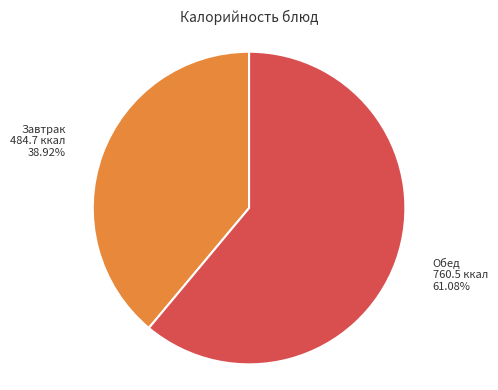

Is there a majority slice in this chart?

Yes